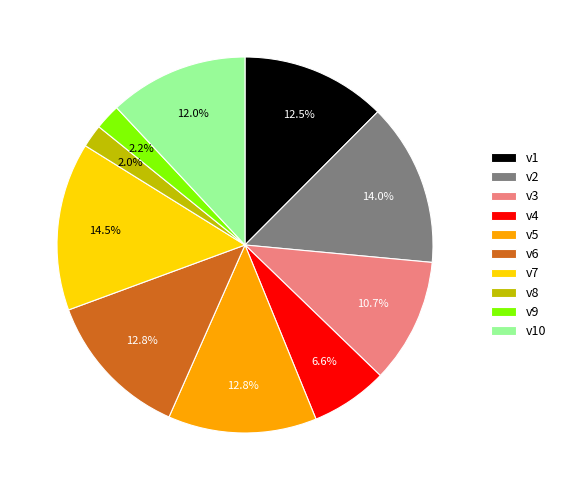

Between v10 and v3, which is larger?

v10